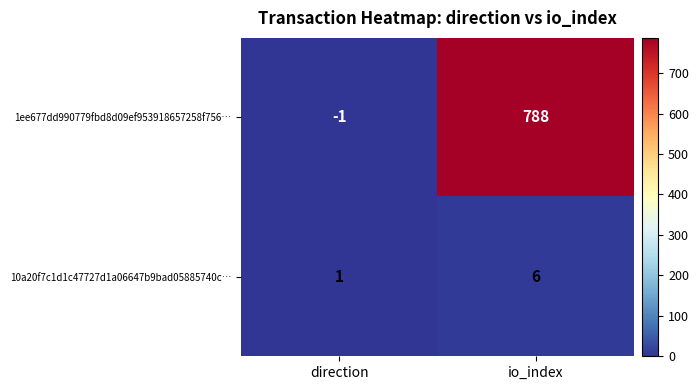

Is it true that 1ee677dd990779fbd8d09ef953918657258f756… equals -2 at direction?

False